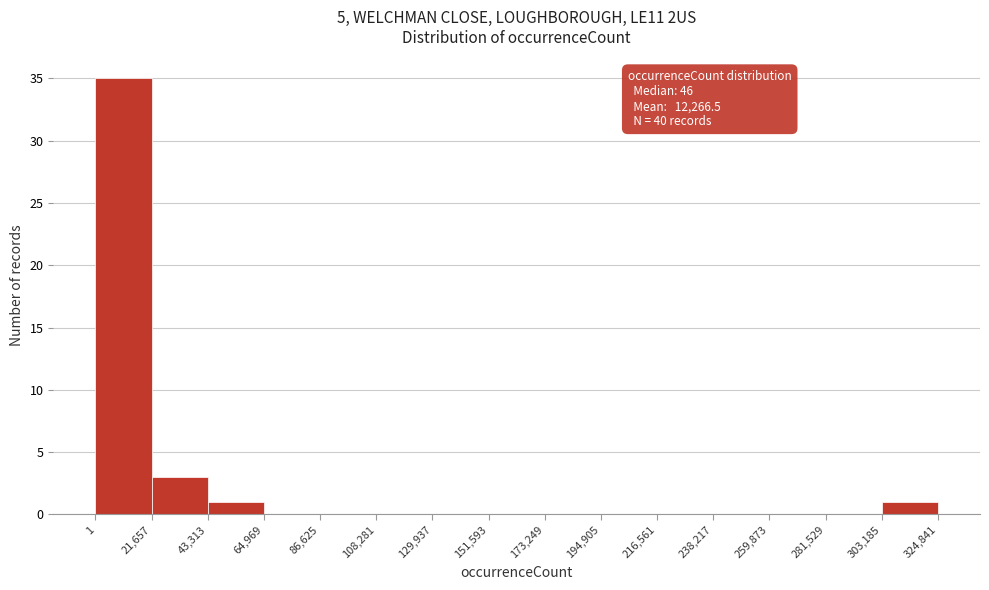

Over which range of the x-axis is the bar tallest?

1 to 21,657